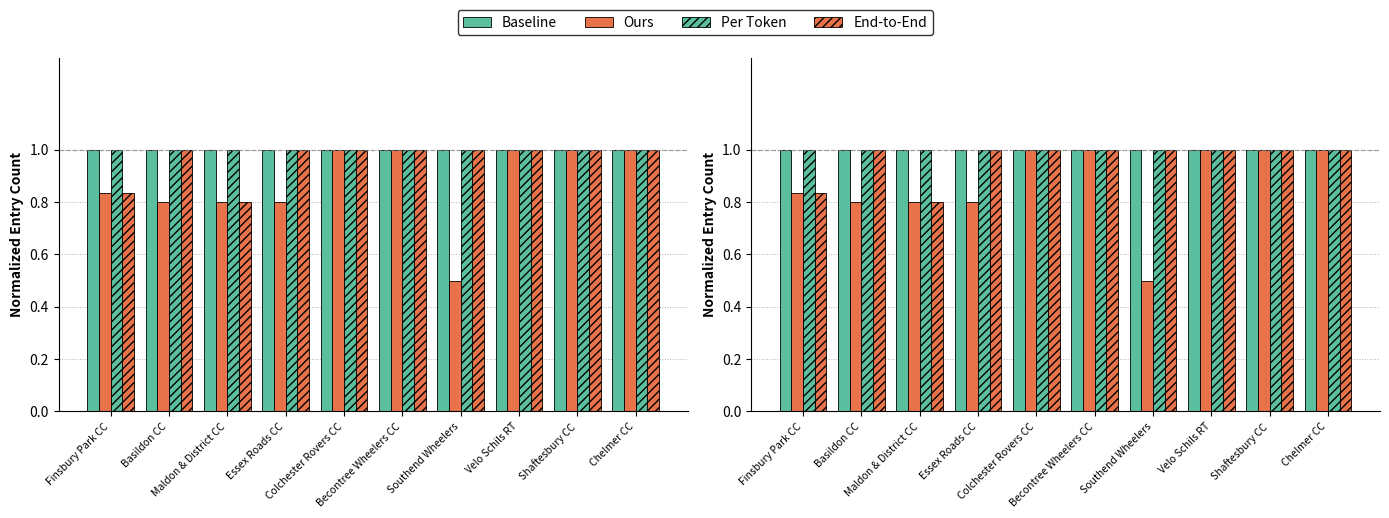

List the series in order of their peak value, highest first.

Baseline, Ours, Per Token, End-to-End